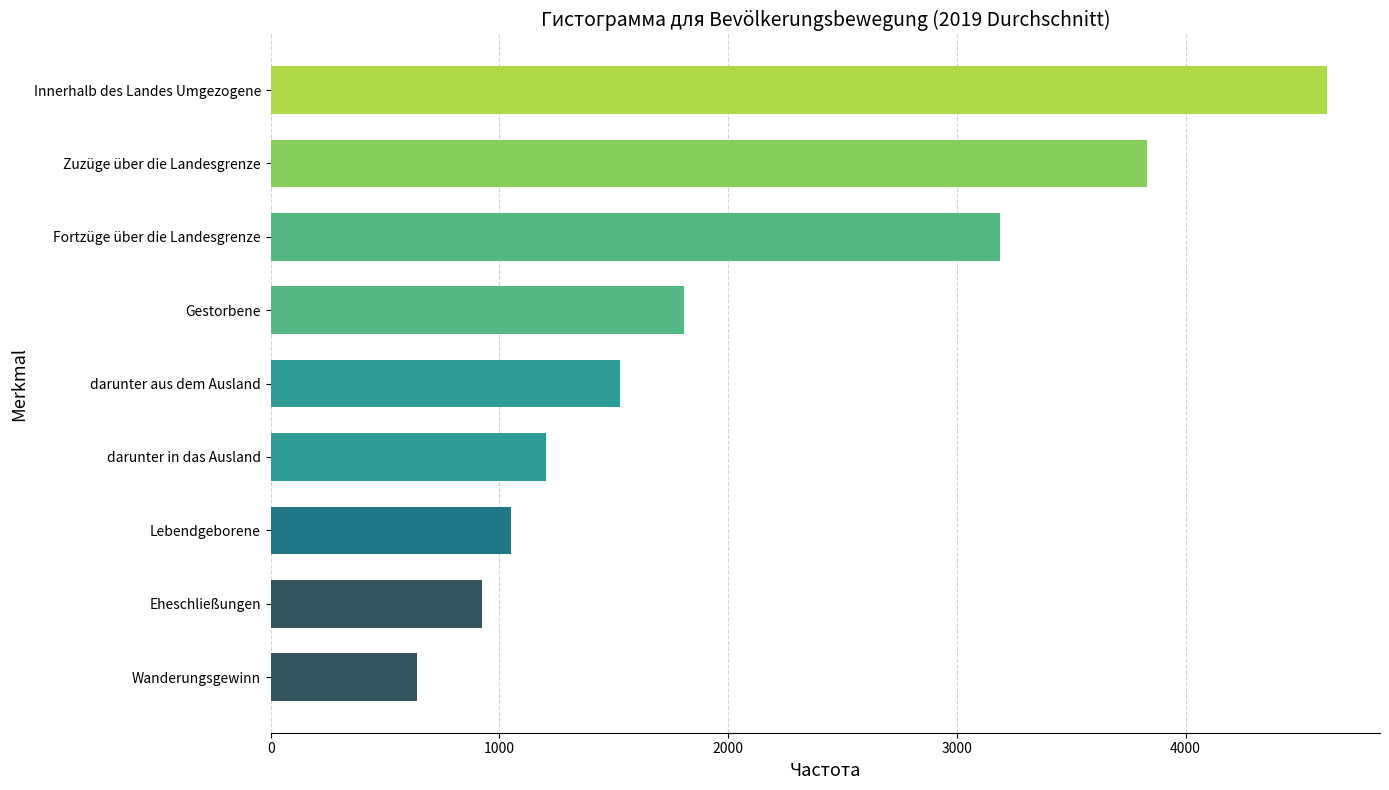

The chart shows a value of 4618.7 at Innerhalb des Landes Umgezogene. True or false?

True